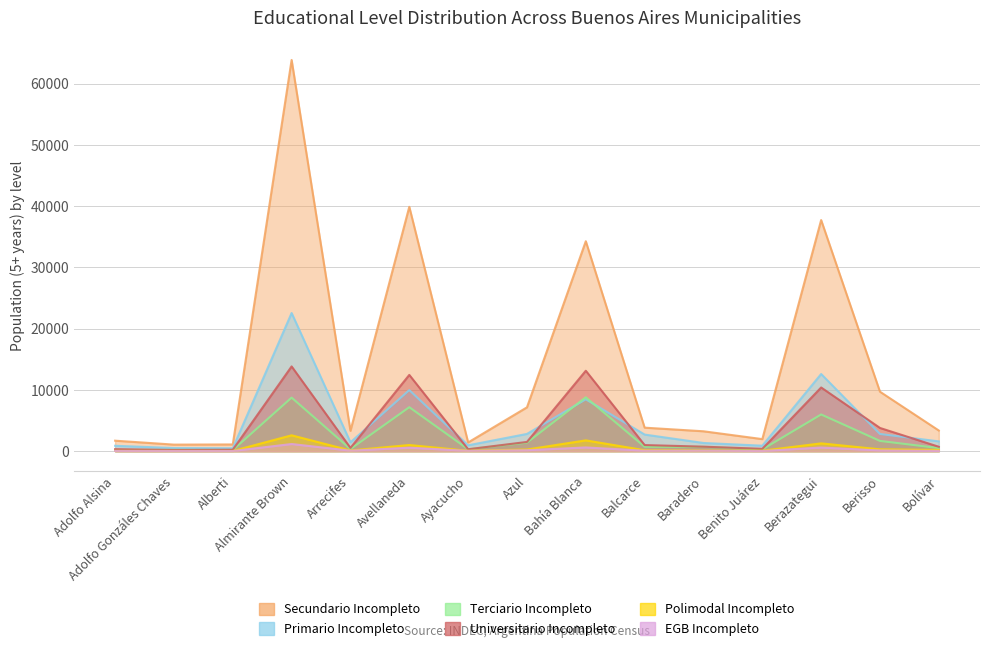

What is the total value across all series at Bolívar?

6469